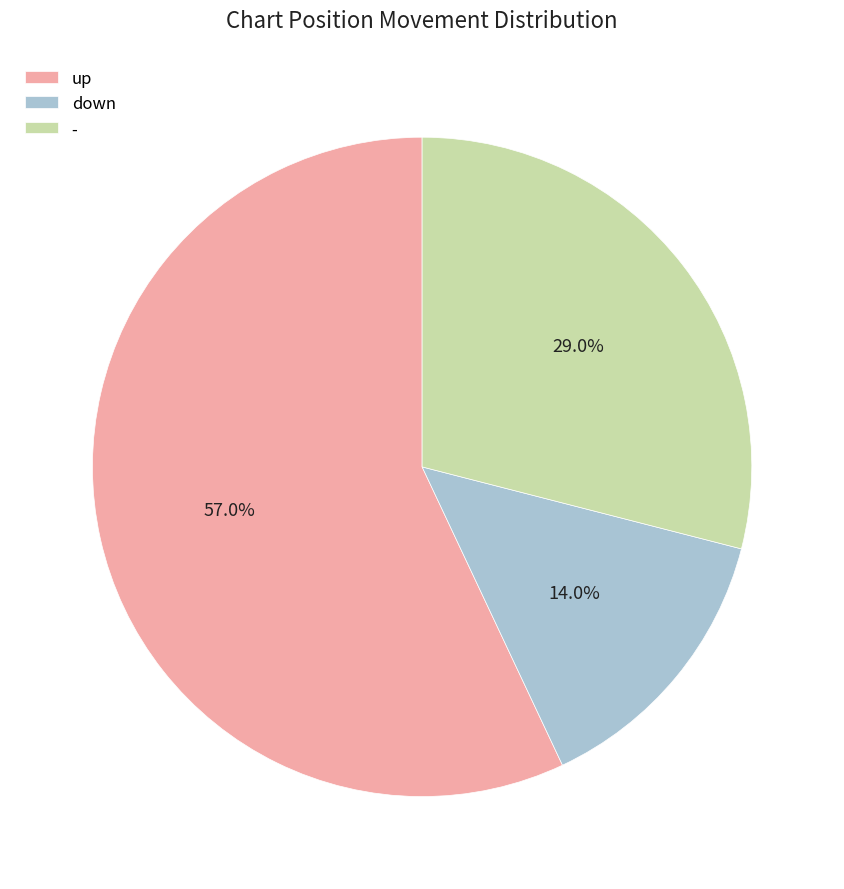

Combined, do - and down account for over 50%?

No